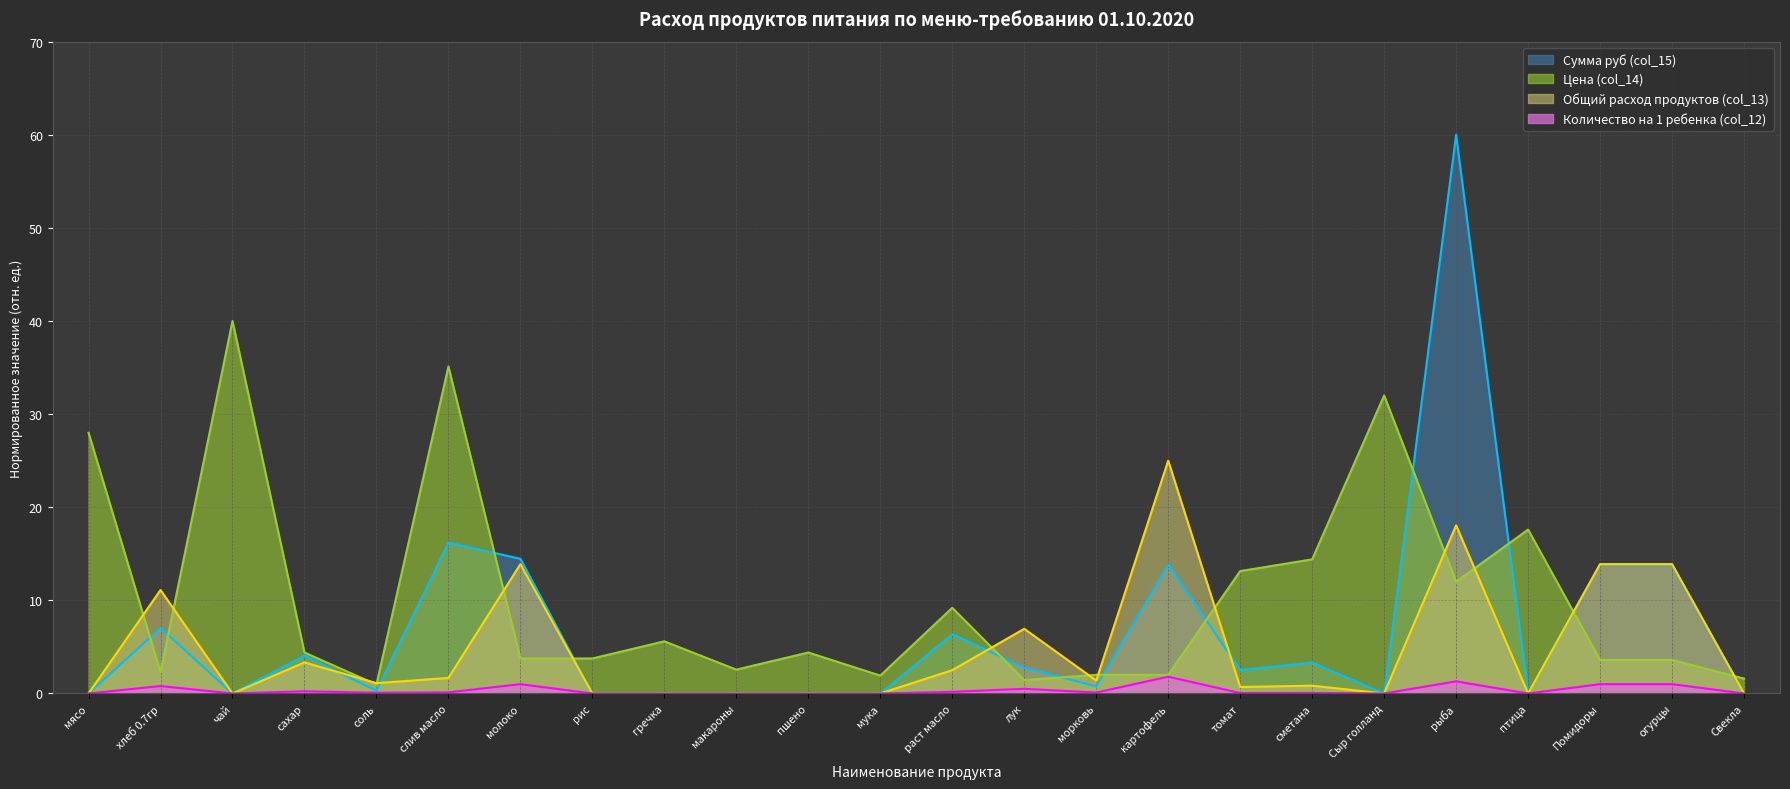

Reading right to left, transcribe all the data shown in this chart.

Общий расход продуктов (col_13): Свекла=0.0	огурцы=13.9	Помидоры=13.9	птица=0.0	рыба=18.1	Сыр голланд=0.0	сметана=0.8	томат=0.7	картофель=25.0	морковь=1.4	лук=6.9	раст масло=2.5	мука=0.0	пшено=0.0	макароны=0.0	гречка=0.0	рис=0.0	молоко=13.9	слив масло=1.7	соль=1.1	сахар=3.3	чай=0.0	хлеб 0.7гр=11.1	мясо=0.0
Цена (col_14): Свекла=1.6	огурцы=3.6	Помидоры=3.6	птица=17.6	рыба=12.0	Сыр голланд=32.0	сметана=14.4	томат=13.1	картофель=2.0	морковь=2.0	лук=1.4	раст масло=9.2	мука=1.9	пшено=4.4	макароны=2.6	гречка=5.6	рис=3.8	молоко=3.8	слив масло=35.1	соль=1.0	сахар=4.4	чай=40.0	хлеб 0.7гр=2.3	мясо=28.0
Сумма руб (col_15): Свекла=0.0	огурцы=13.8	Помидоры=13.8	птица=0.0	рыба=60.0	Сыр голланд=0.0	сметана=3.3	томат=2.5	картофель=13.8	морковь=0.8	лук=2.8	раст масло=6.4	мука=0.0	пшено=0.0	макароны=0.0	гречка=0.0	рис=0.0	молоко=14.5	слив масло=16.2	соль=0.3	сахар=4.1	чай=0.0	хлеб 0.7гр=7.0	мясо=0.0
Количество на 1 ребенка (col_12): Свекла=0.0	огурцы=1.0	Помидоры=1.0	птица=0.0	рыба=1.3	Сыр голланд=0.0	сметана=0.1	томат=0.1	картофель=1.8	морковь=0.1	лук=0.5	раст масло=0.2	мука=0.0	пшено=0.0	макароны=0.0	гречка=0.0	рис=0.0	молоко=1.0	слив масло=0.1	соль=0.1	сахар=0.2	чай=0.0	хлеб 0.7гр=0.8	мясо=0.0